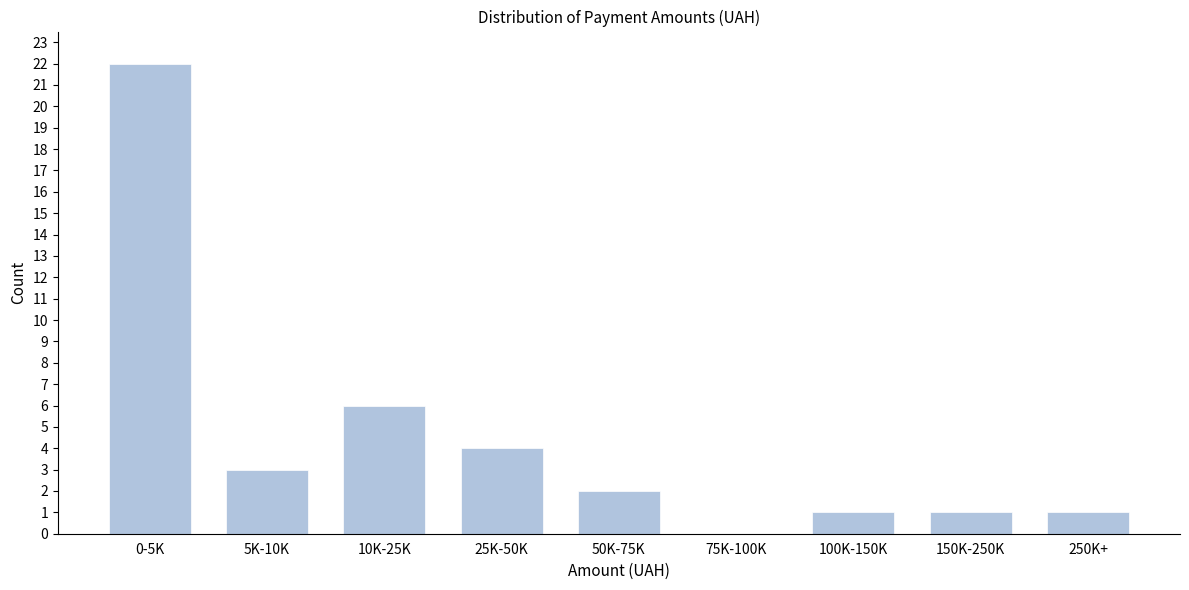

Reading left to right, list all the values displayed in this chart.

0-5K=22	5K-10K=3	10K-25K=6	25K-50K=4	50K-75K=2	75K-100K=0	100K-150K=1	150K-250K=1	250K+=1